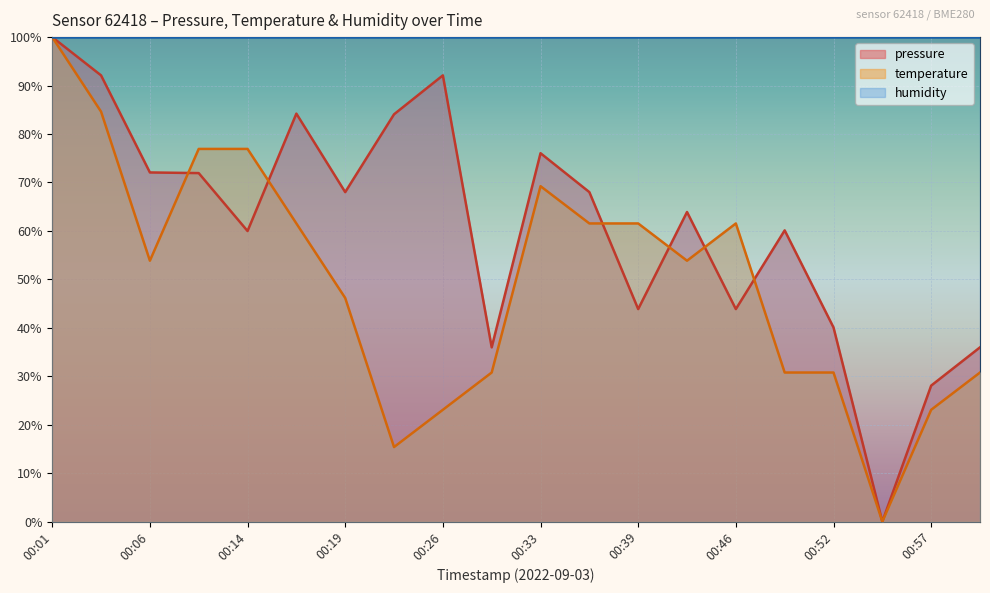

What is the difference between the temperature values at 00:16 and 00:09?

15.4